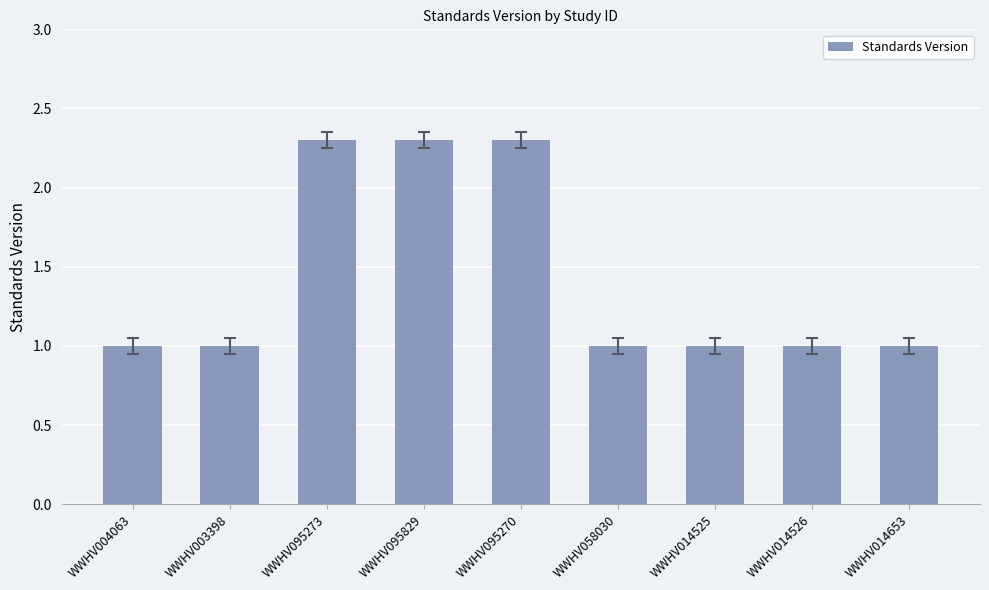

Does the chart contain stacked bars?

No